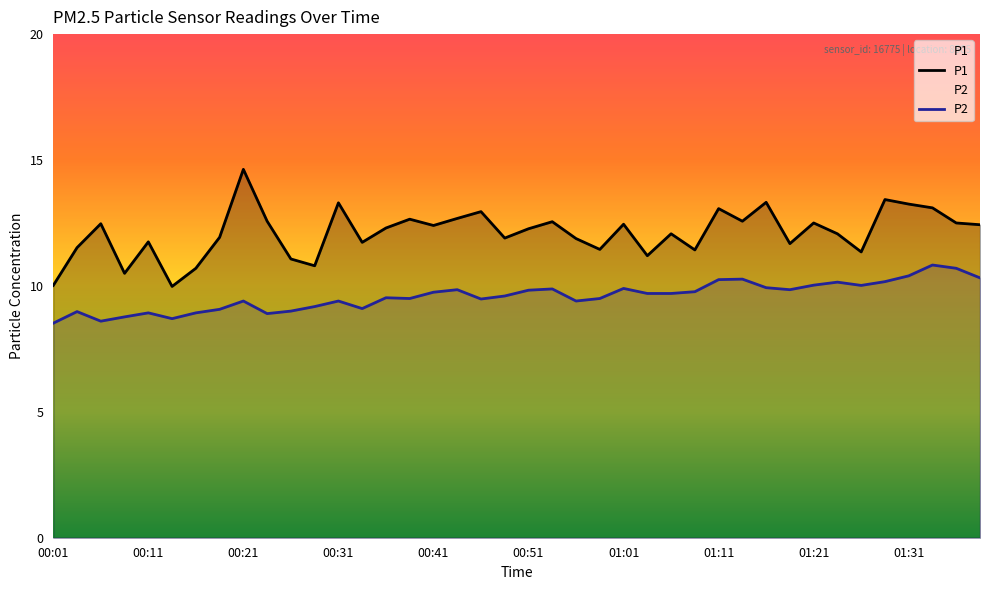

At which category does P1 reach its first local peak?

00:06